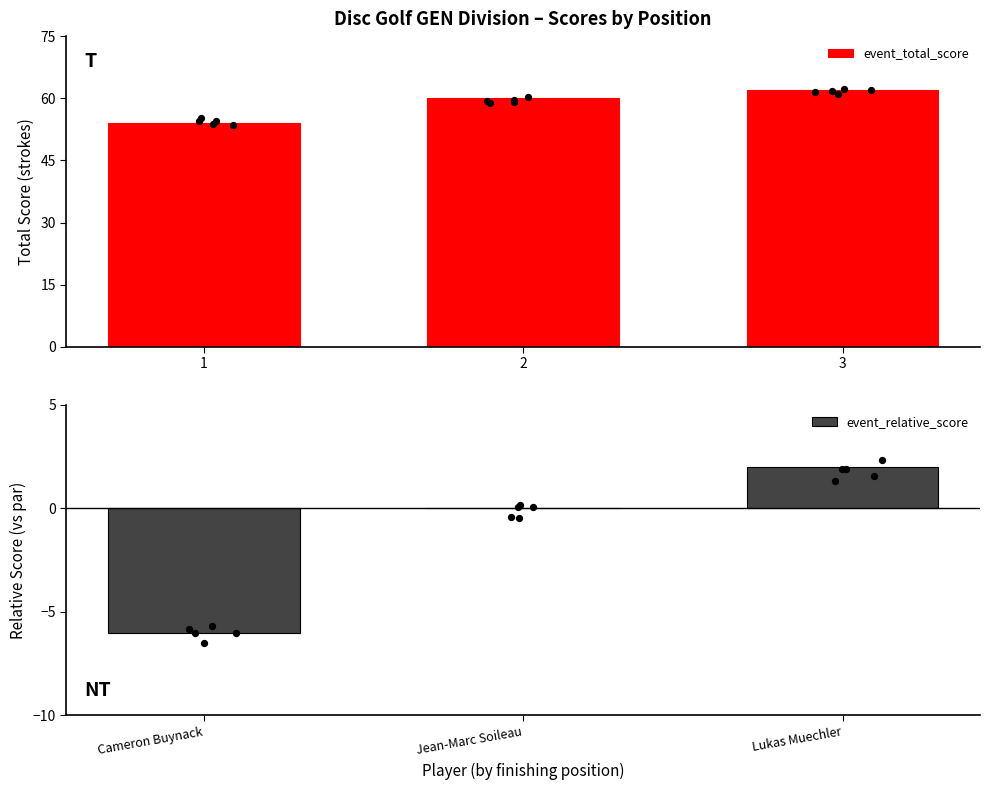

Which series reaches the maximum Y coordinate?

event_total_score